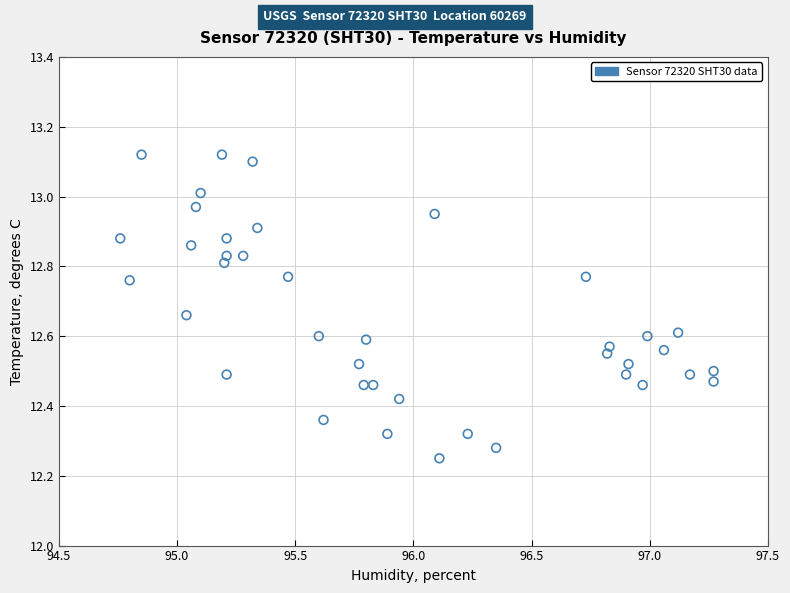

What is the range of Y values (max minus min)?

0.9